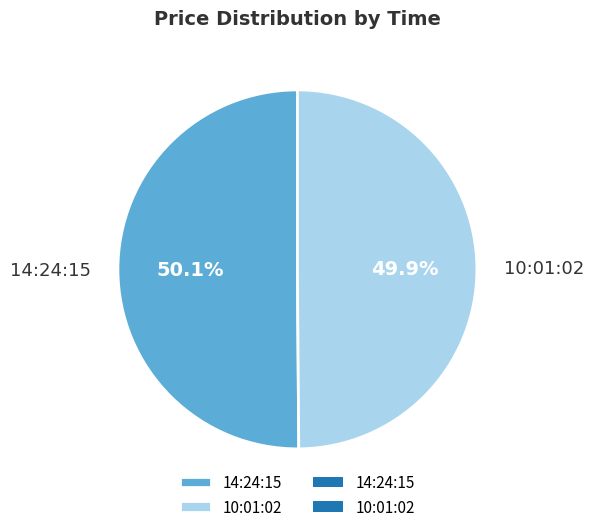

To the nearest percent, what portion does 10:01:02 represent?

50%